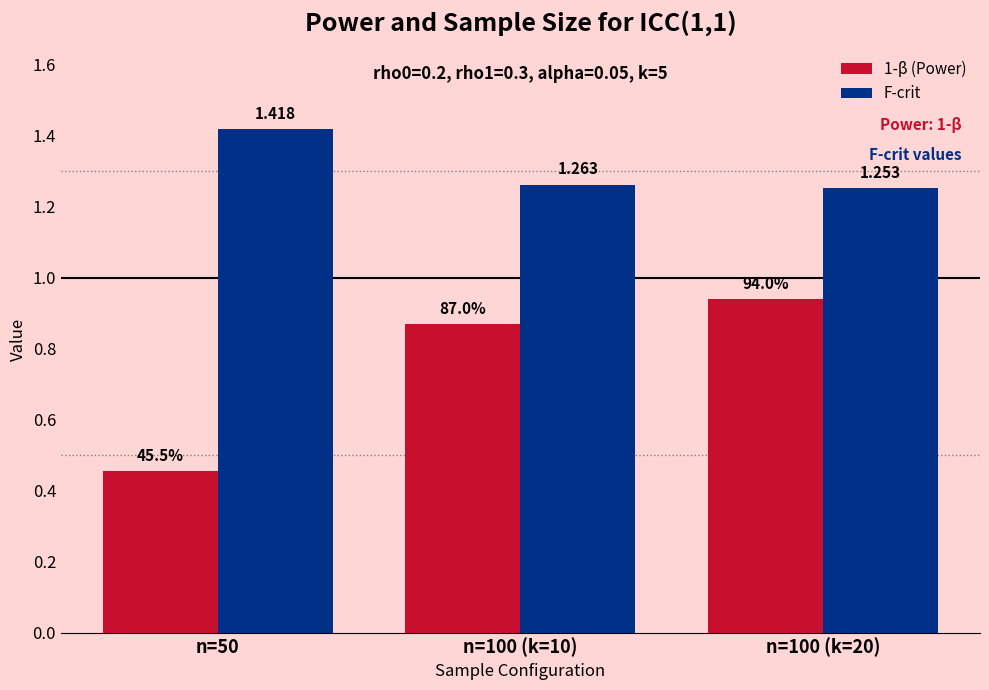

What is the difference between the maximum and second lowest values in the 1-β (Power) series?

0.1